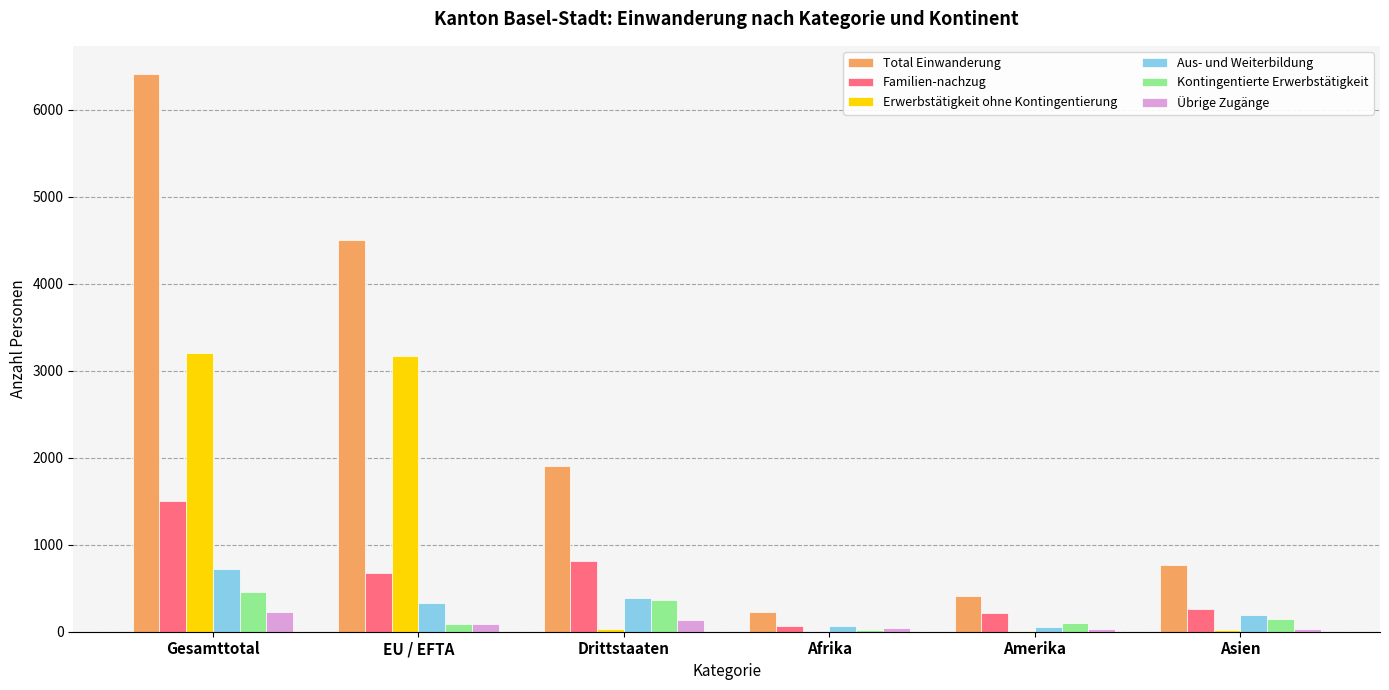

Between Gesamttotal and Asien, which series saw the biggest shift?

Total Einwanderung